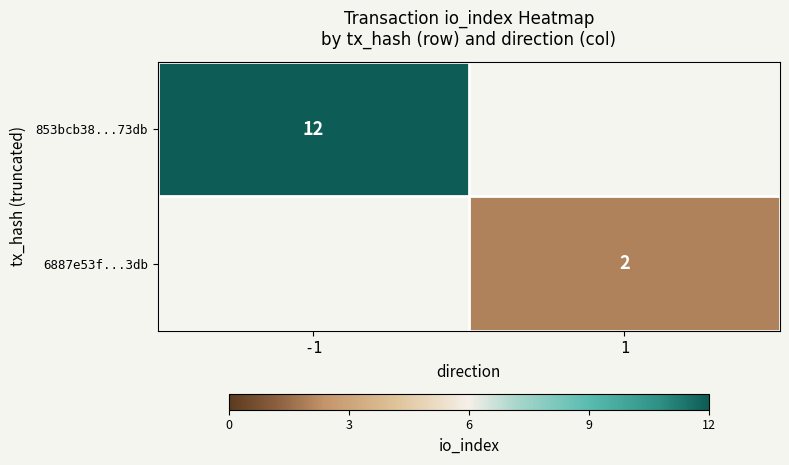

True or false: 853bcb38...73db has a value of 6.4 at -1.

False